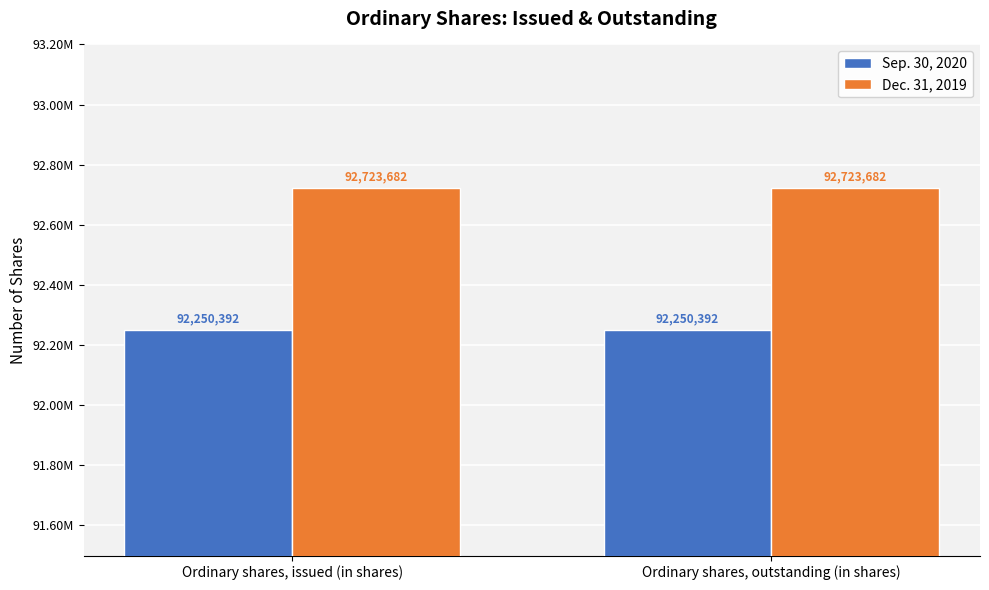

Reading left to right, transcribe all the data shown in this chart.

Sep. 30, 2020: 92250392	92250392
Dec. 31, 2019: 92723682	92723682